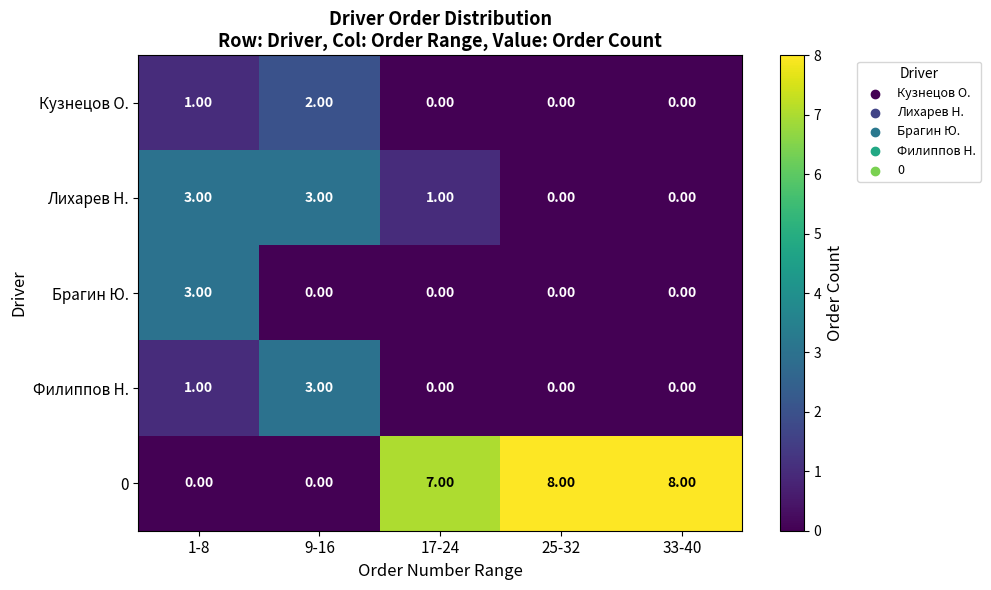

What is the sum of the 0 values at 25-32 and 33-40?

16